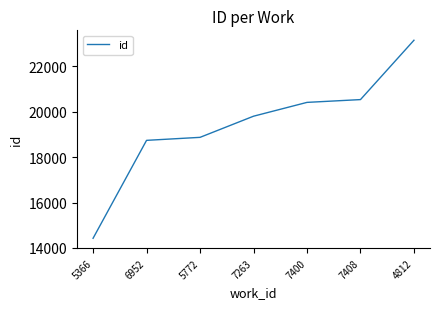

Does the chart have visible grid lines?

No